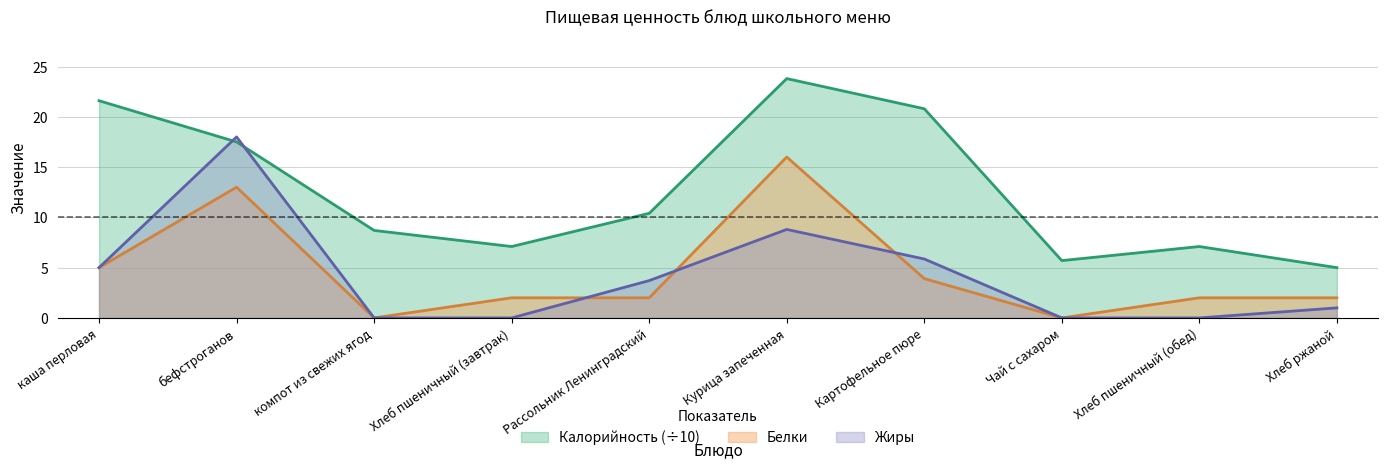

How many interior local peaks does the Белки series have?

2